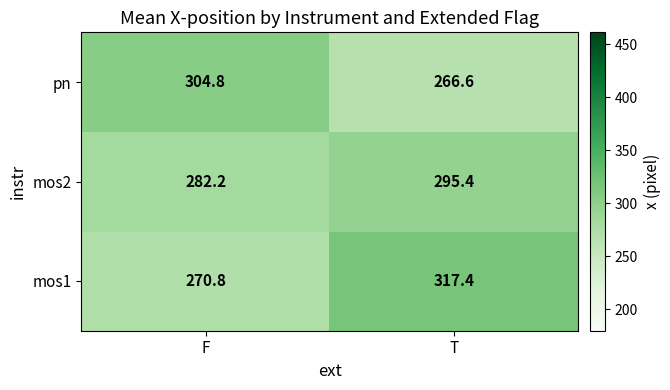

Where is mos2 nearest to the value 288?

F